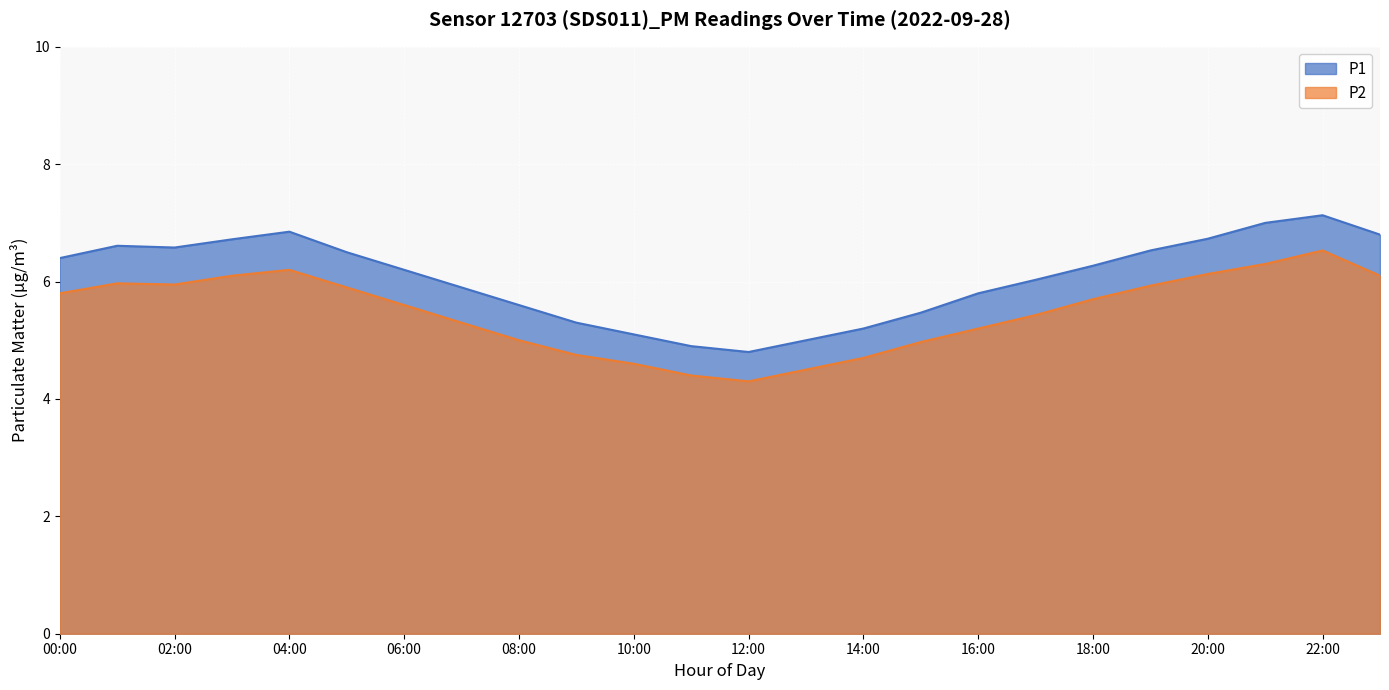

What are all the series names shown in the legend?

P1, P2